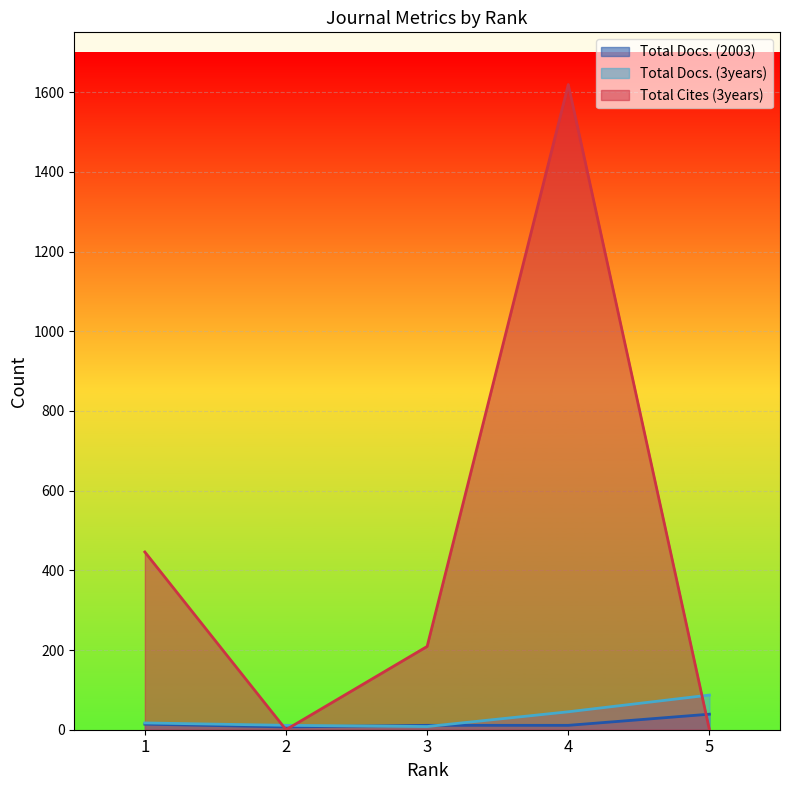

Between 1 and 2, which series saw the biggest shift?

Total Cites (3years)